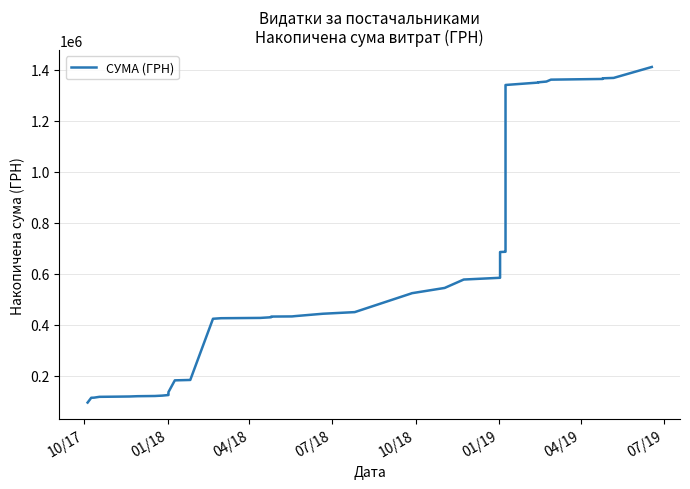

Is this an area chart (filled region under the line)?

No